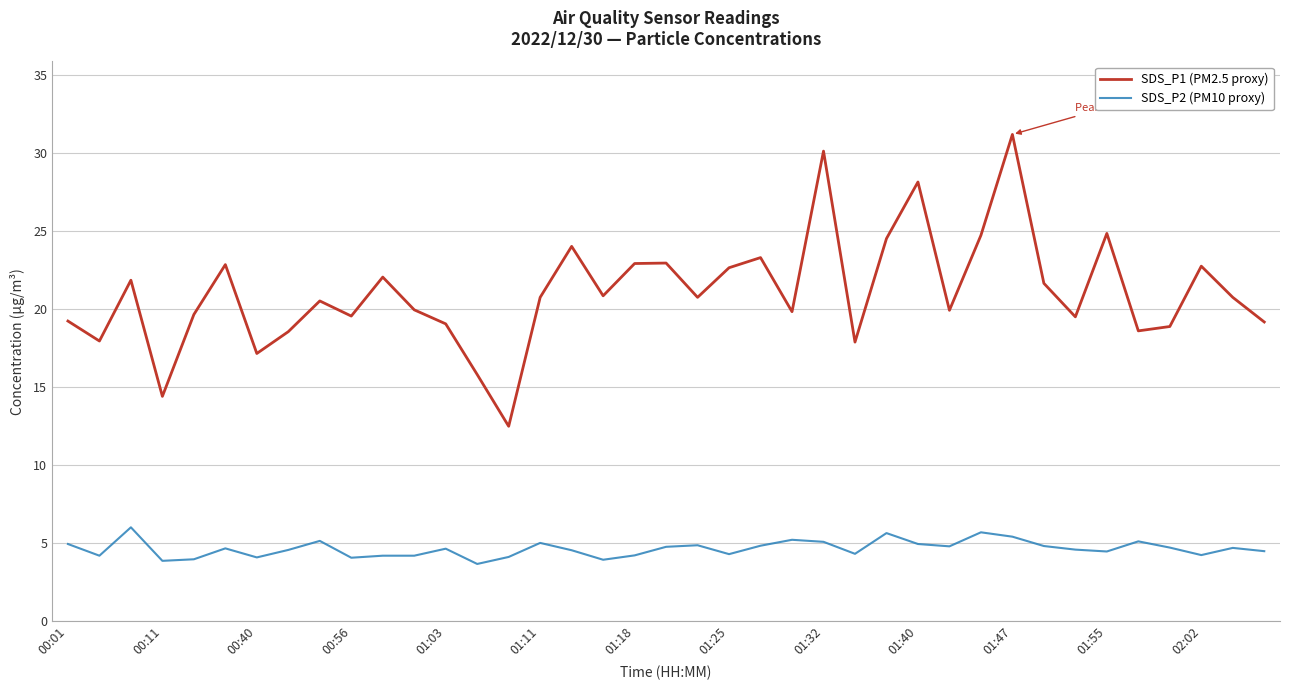

True or false: SDS_P1 (PM2.5 proxy) and SDS_P2 (PM10 proxy) intersect in this chart.

False